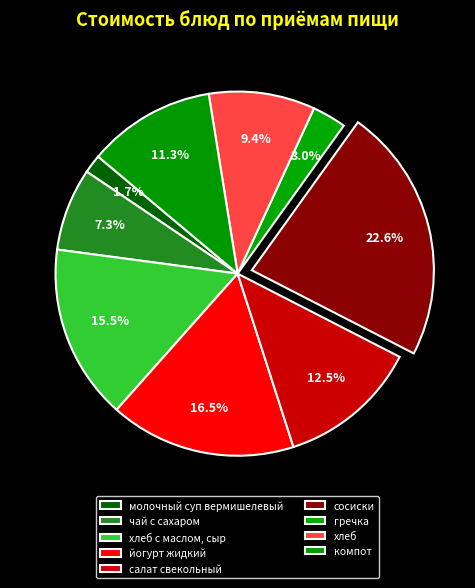

To the nearest percent, what is the average slice percentage?

11%